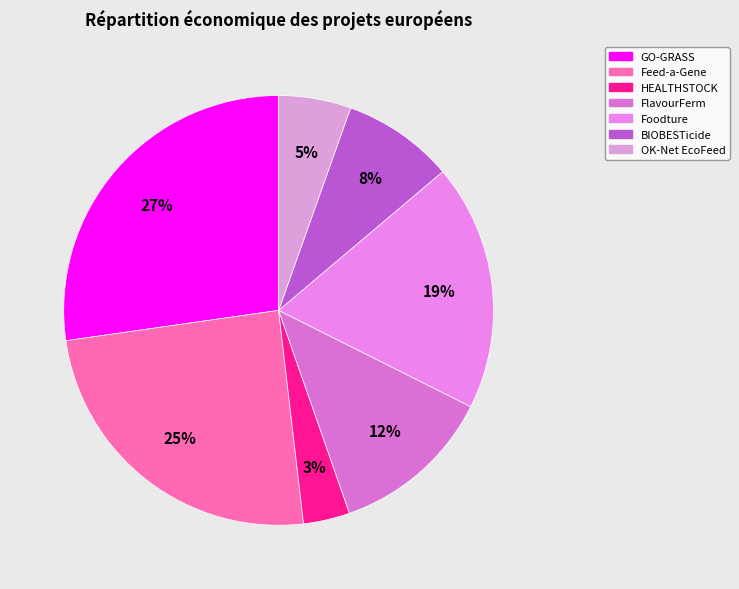

How many segments does this pie chart have?

7